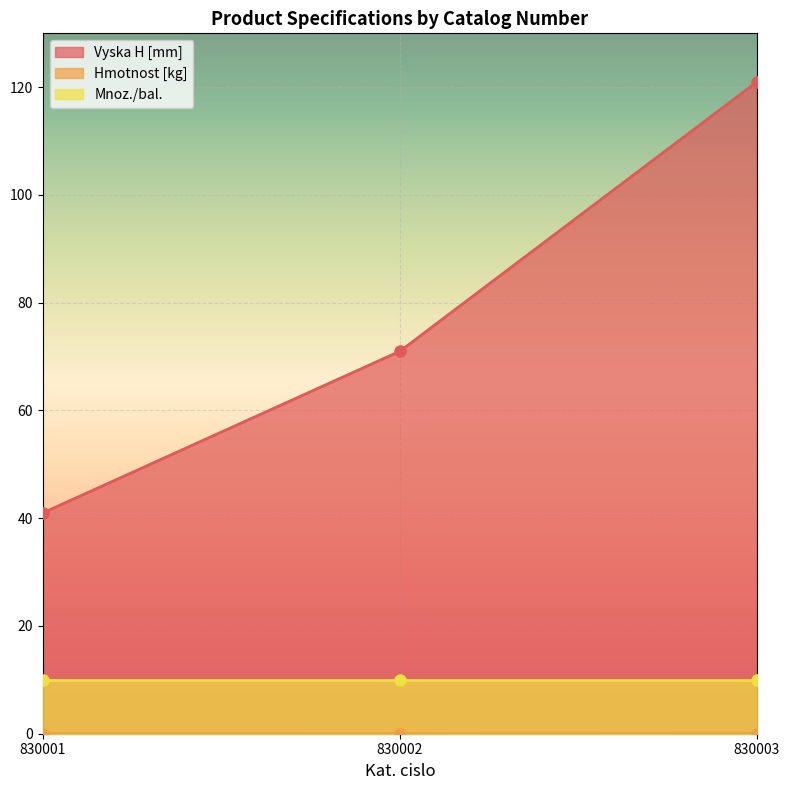

At which category is the sum across all series the highest?

830003